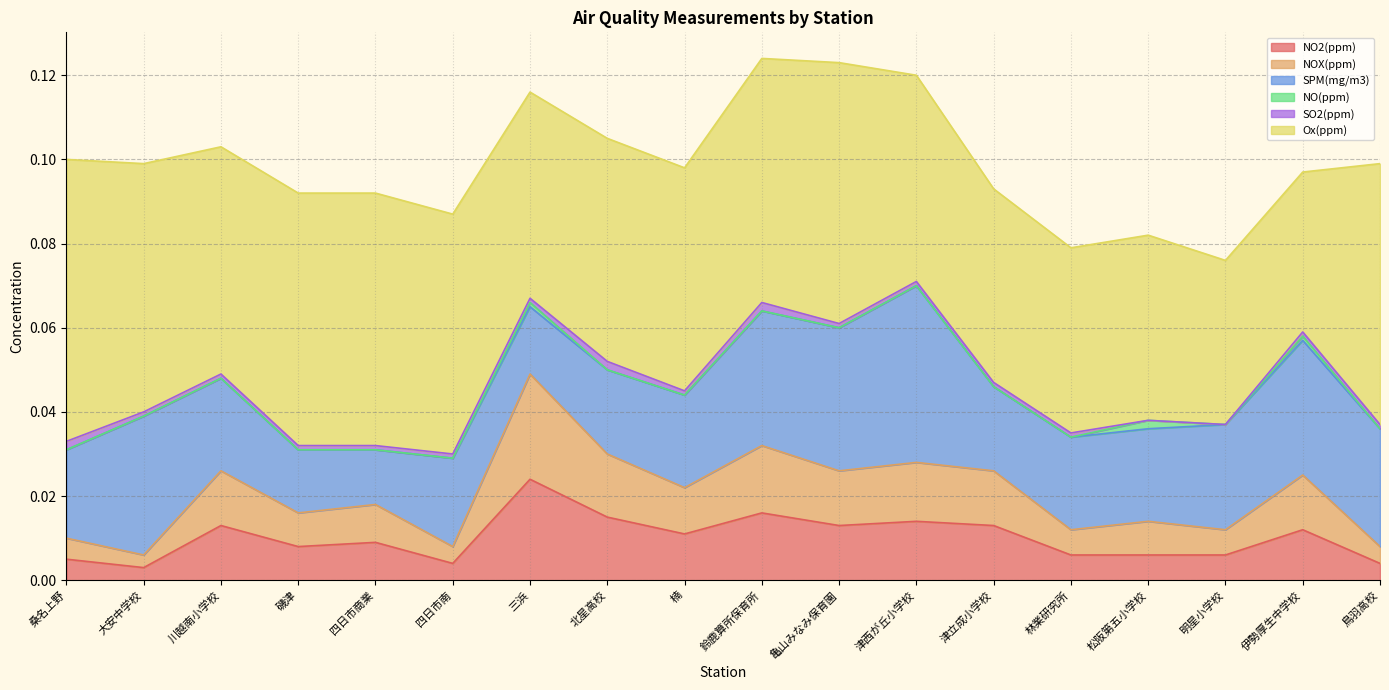

Does the chart display data point markers on the line(s)?

No